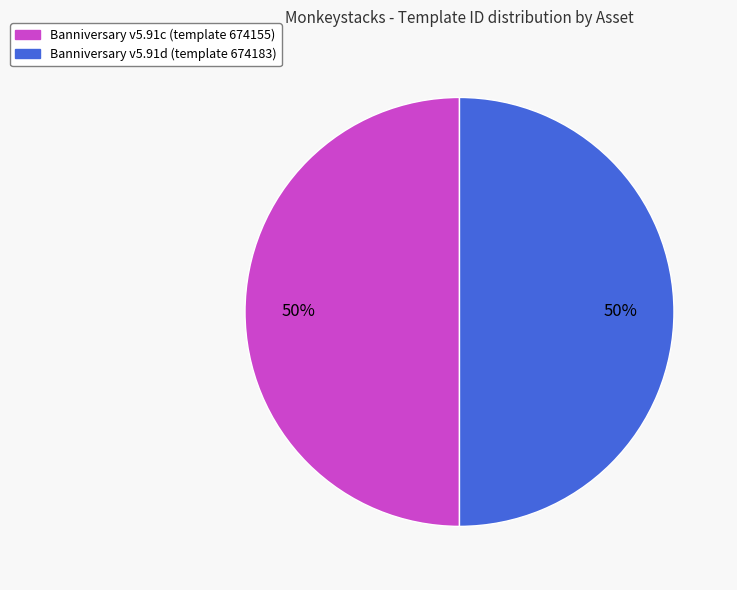

How many slices are in this pie chart?

2